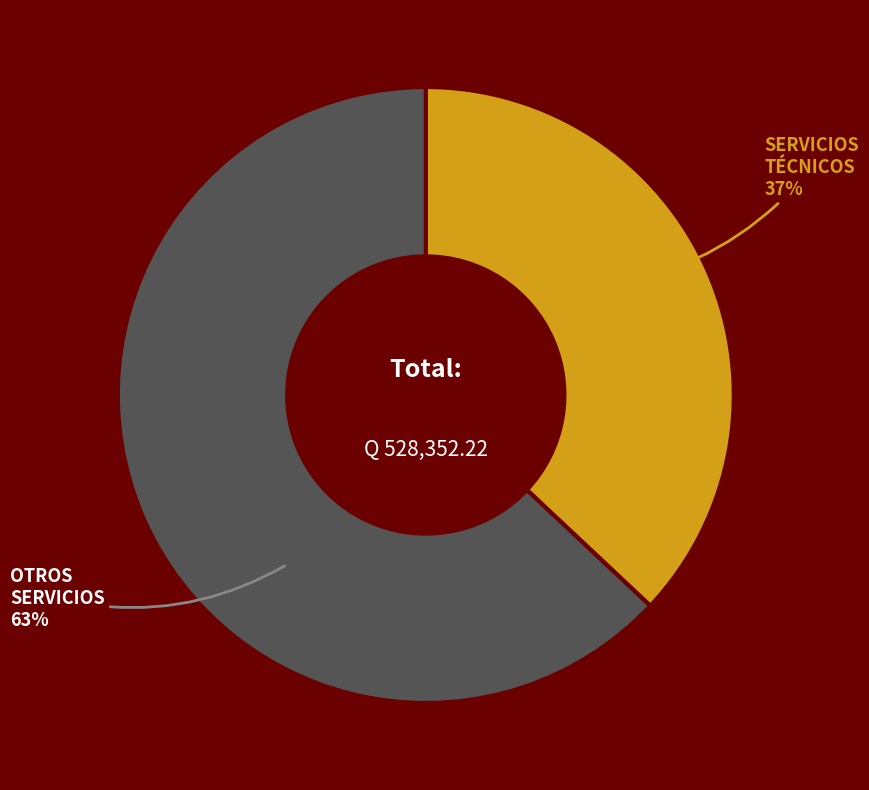

How many segments does this pie chart have?

2